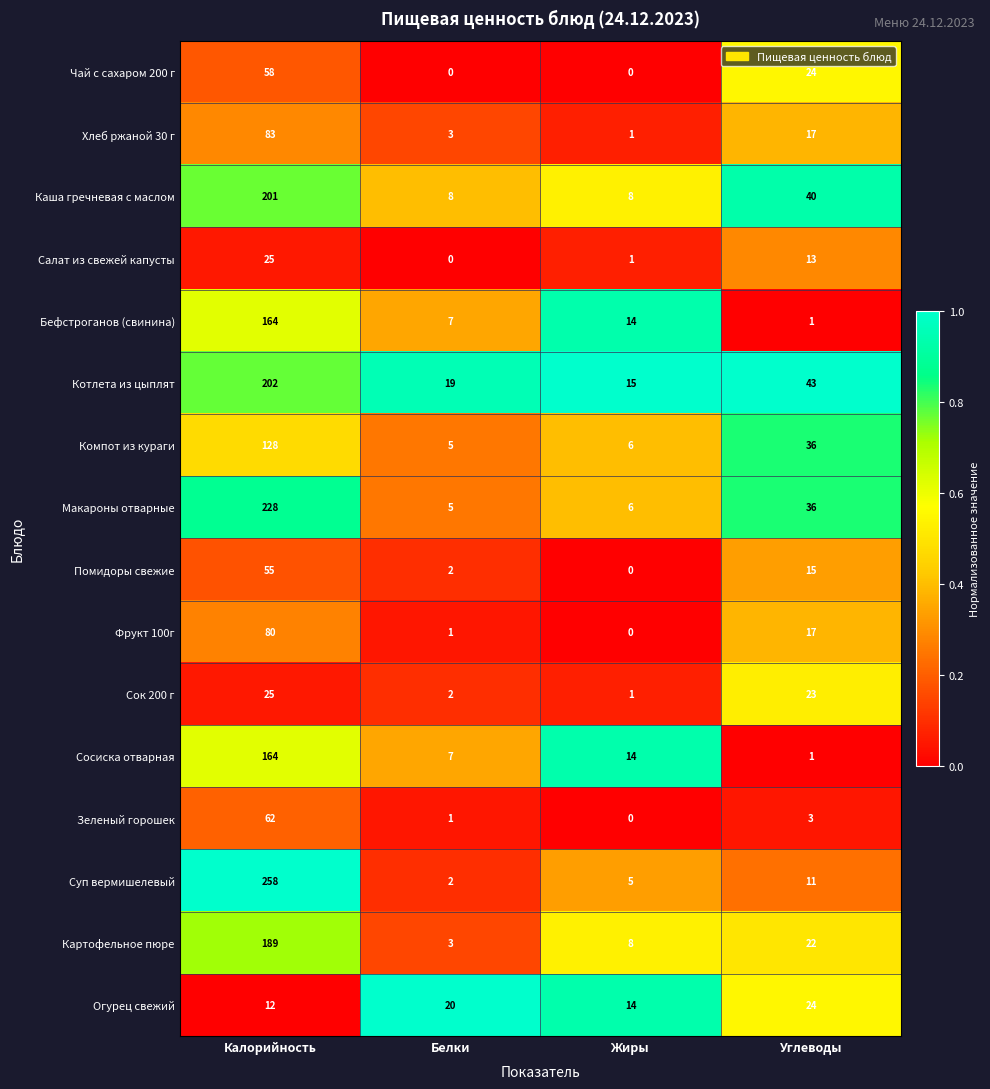

True or false: Фрукт 100г has a value of 0 at Жиры.

True